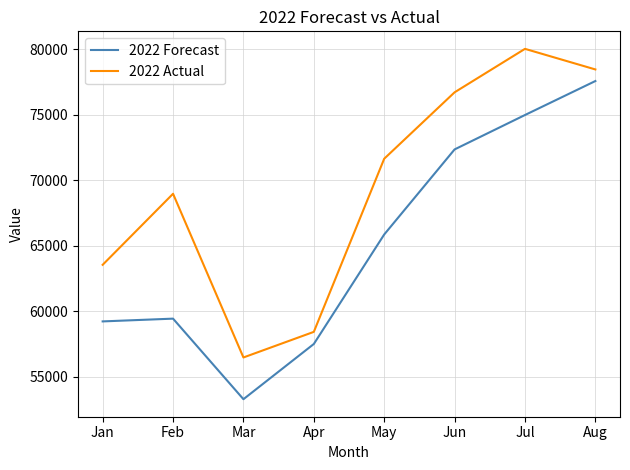

How many lines are shown in the chart?

2